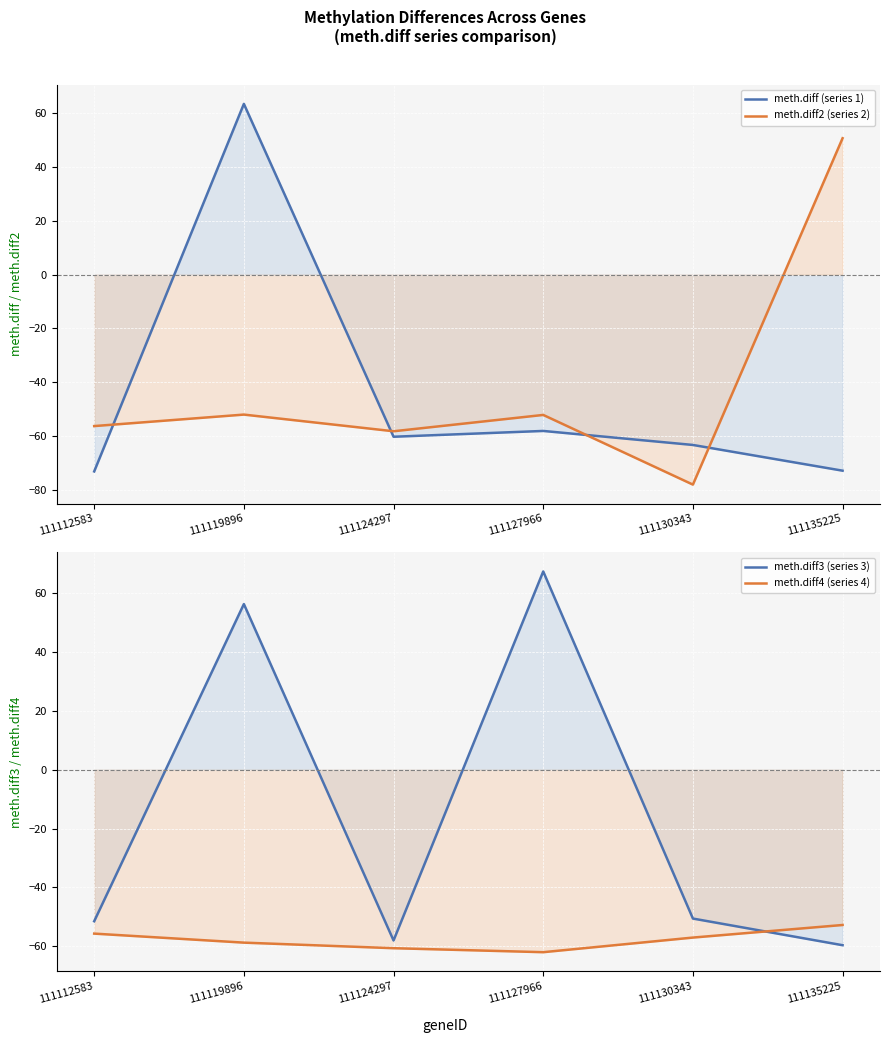

The value of meth.diff3 (series 3) at 111127966 is 114.3. True or false?

False